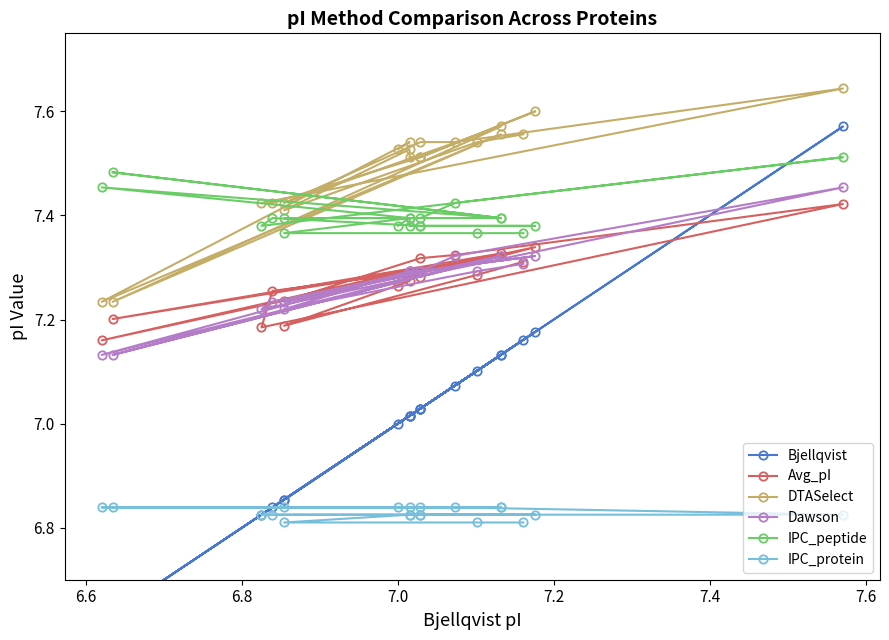

Reading right to left, list all the values displayed in this chart.

Bjellqvist: 7.0	7.0	6.6	7.1	6.6	7.1	6.9	7.0	7.1	7.6	6.8	6.8	7.0	7.2	7.0	7.0	7.0	6.9	7.1	7.2
Avg_pI: 7.3	7.3	7.2	7.3	7.2	7.3	7.2	7.3	7.3	7.4	7.2	7.3	7.3	7.3	7.3	7.3	7.3	7.2	7.3	7.3
DTASelect: 7.5	7.5	7.2	7.6	7.2	7.6	7.4	7.5	7.5	7.6	7.4	7.4	7.5	7.6	7.5	7.5	7.5	7.4	7.5	7.6
Dawson: 7.3	7.3	7.1	7.3	7.1	7.3	7.2	7.3	7.3	7.5	7.2	7.2	7.3	7.3	7.3	7.3	7.3	7.2	7.3	7.3
IPC_peptide: 7.4	7.4	7.5	7.4	7.5	7.4	7.4	7.4	7.4	7.5	7.4	7.4	7.4	7.4	7.4	7.4	7.4	7.4	7.4	7.4
IPC_protein: 6.8	6.8	6.8	6.8	6.8	6.8	6.8	6.8	6.8	6.8	6.8	6.8	6.8	6.8	6.8	6.8	6.8	6.8	6.8	6.8